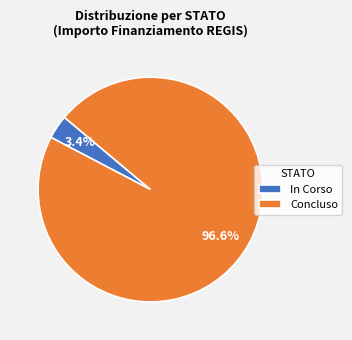

Is there any slice that represents more than half of the pie?

Yes